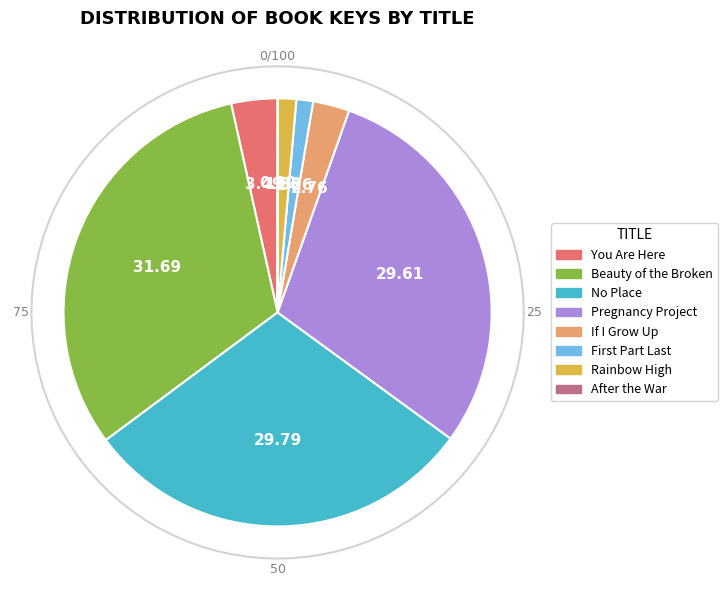

How much of the chart is everything except After the War?

100.0%